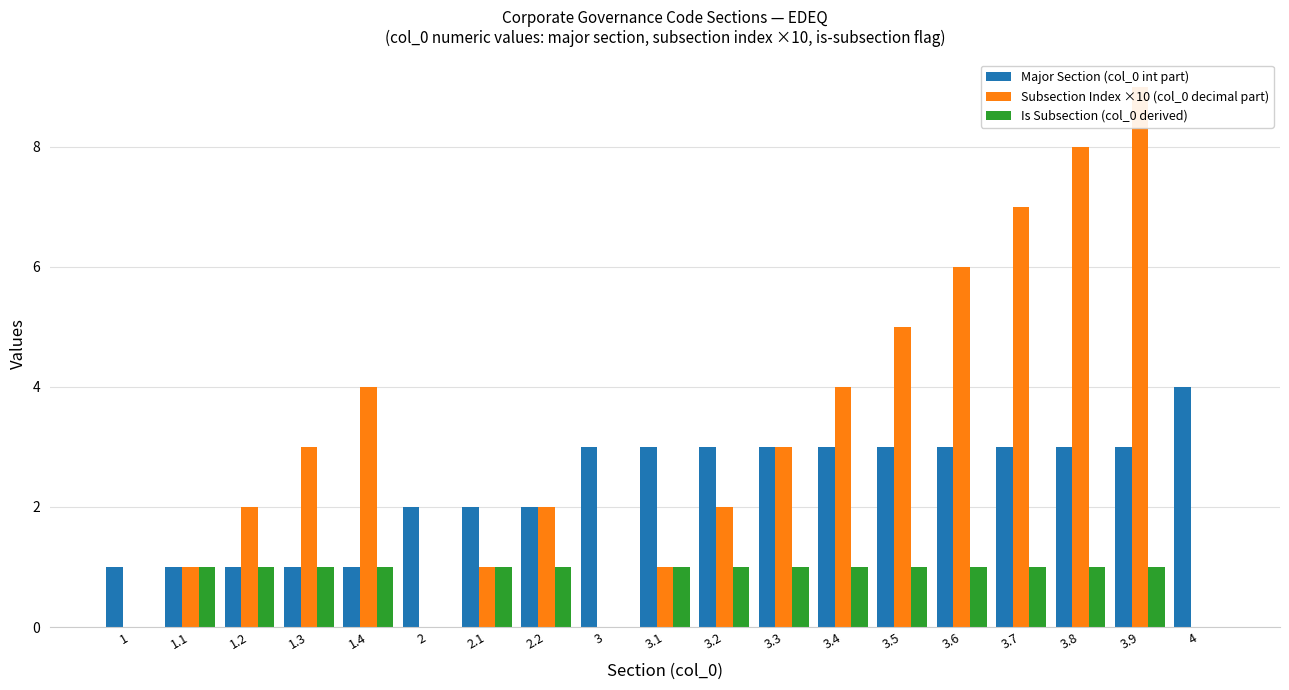

What is the average value of the Subsection Index ×10 (col_0 decimal part) series?

3